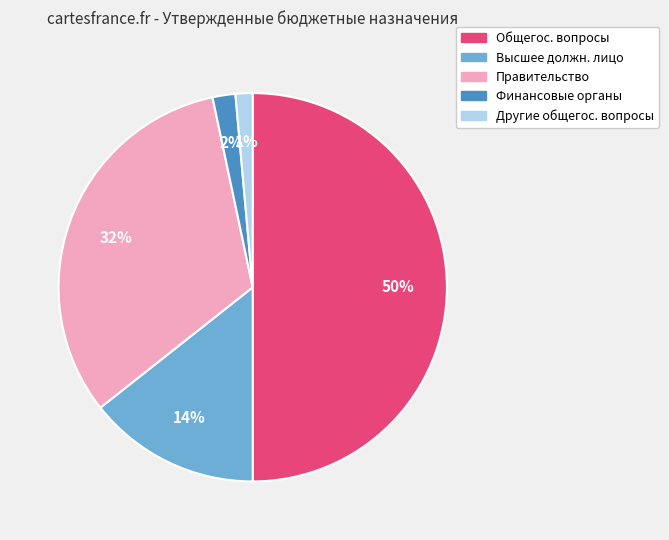

Count the number of slices in the pie.

5